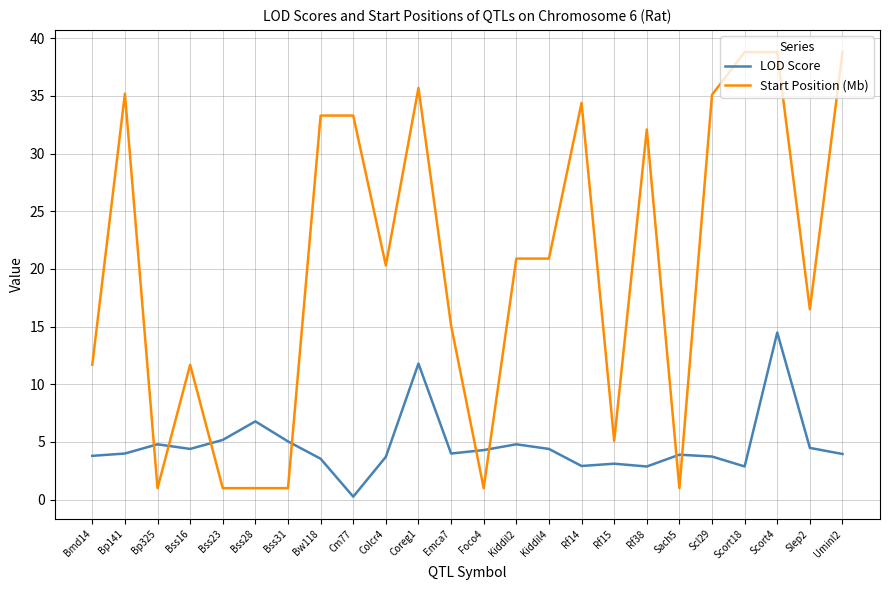

At which category does Start Position (Mb) reach its first local valley?

Bp325